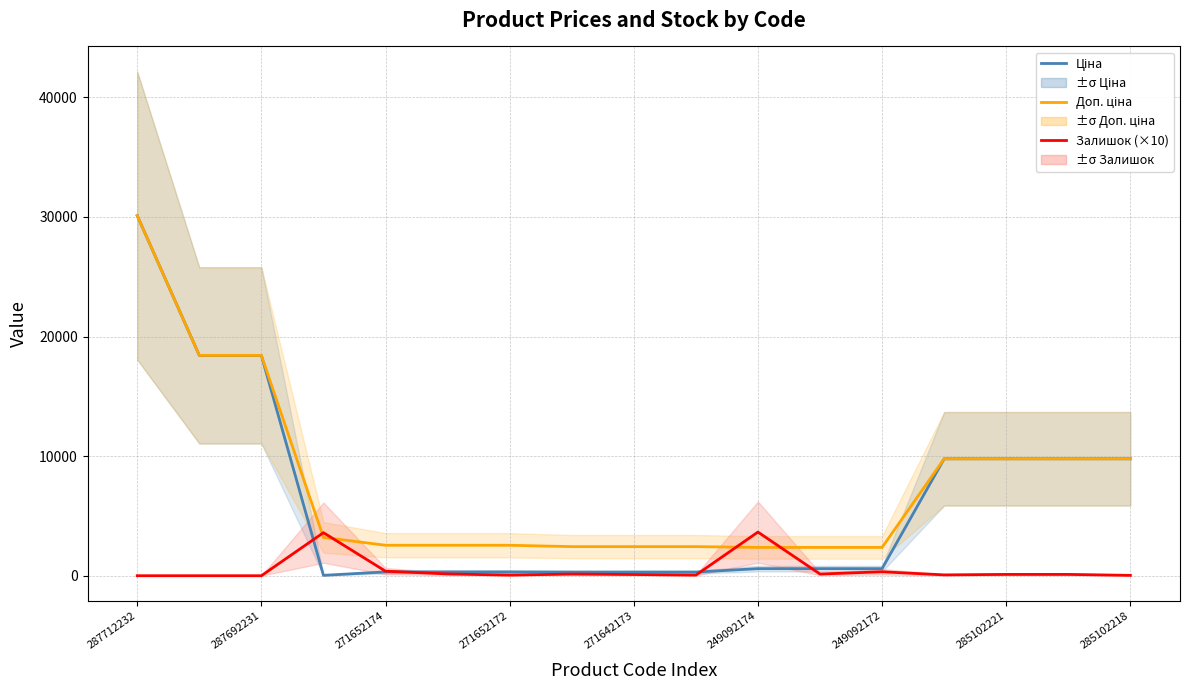

What is the greatest value displayed?

30102.8